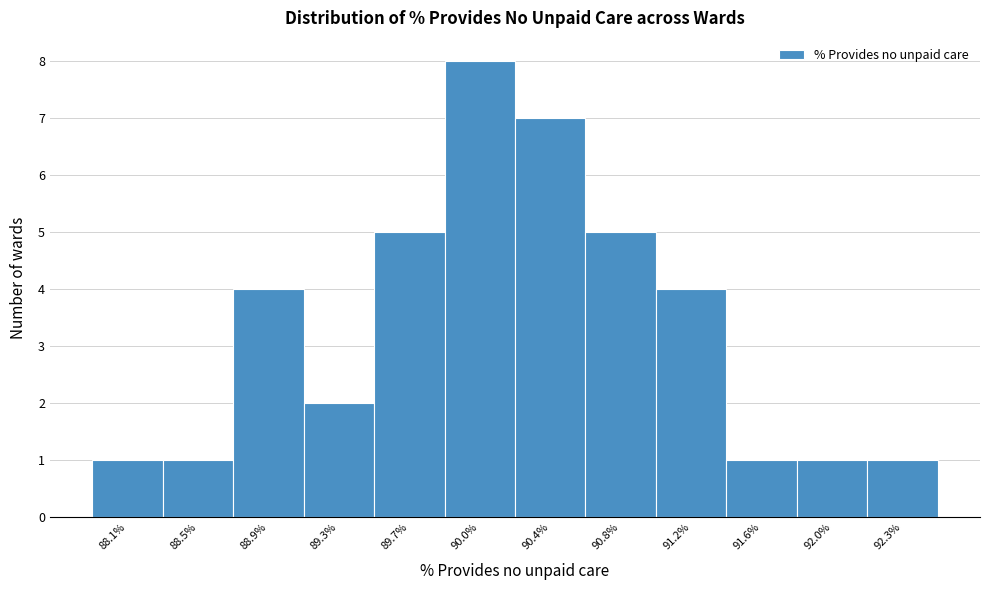

Reading left to right, extract all data points from this chart.

1	1	4	2	5	8	7	5	4	1	1	1